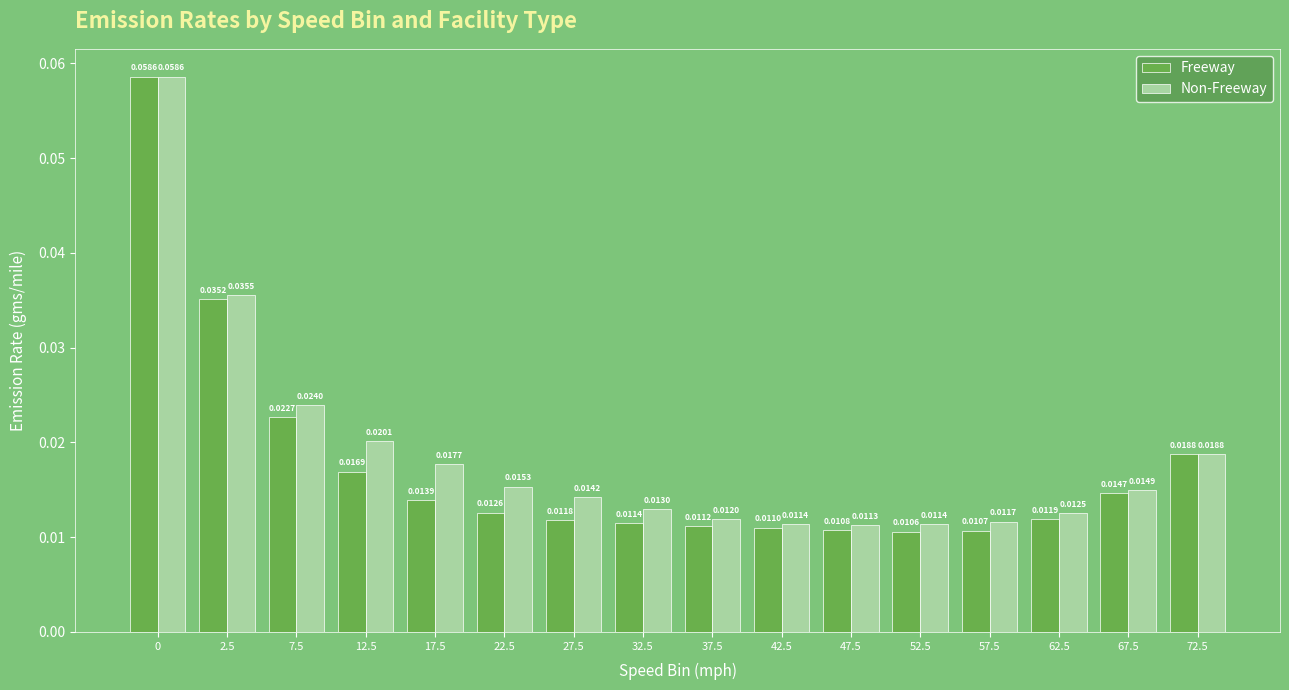

Between 22.5 and 42.5, which series saw the biggest shift?

Non-Freeway